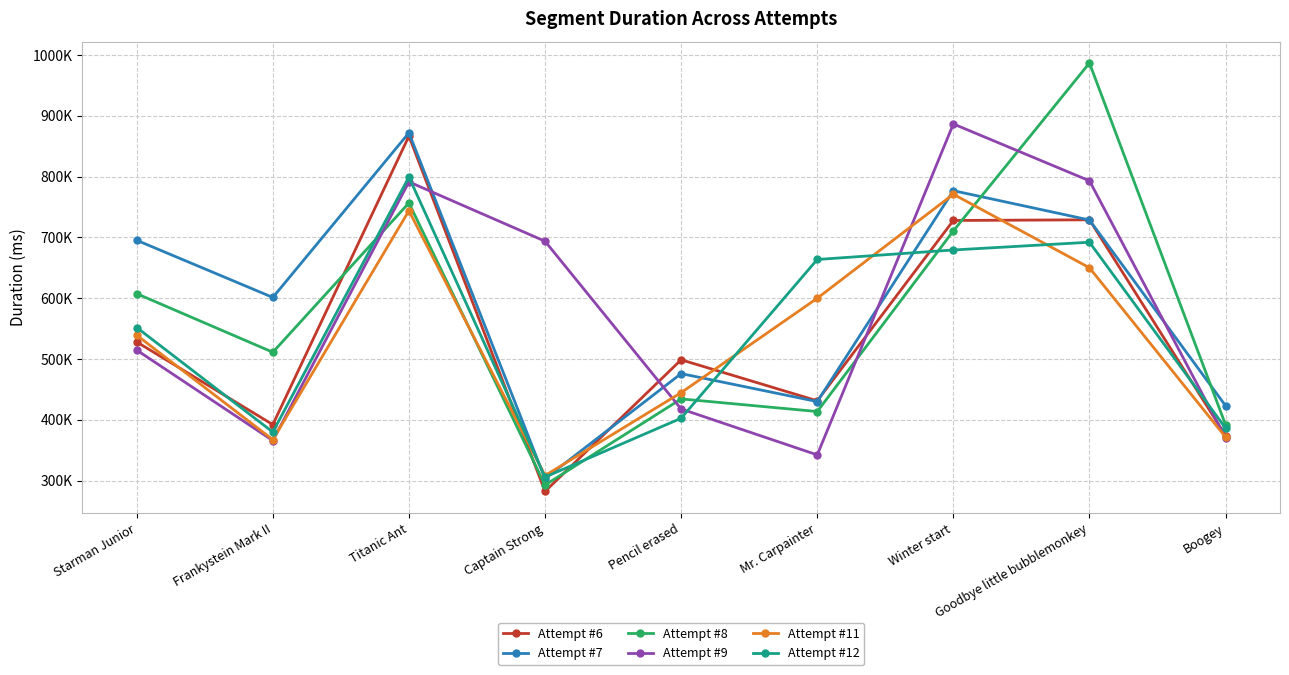

Between which two adjacent categories do Attempt #7 and Attempt #11 first intersect?

Titanic Ant and Captain Strong